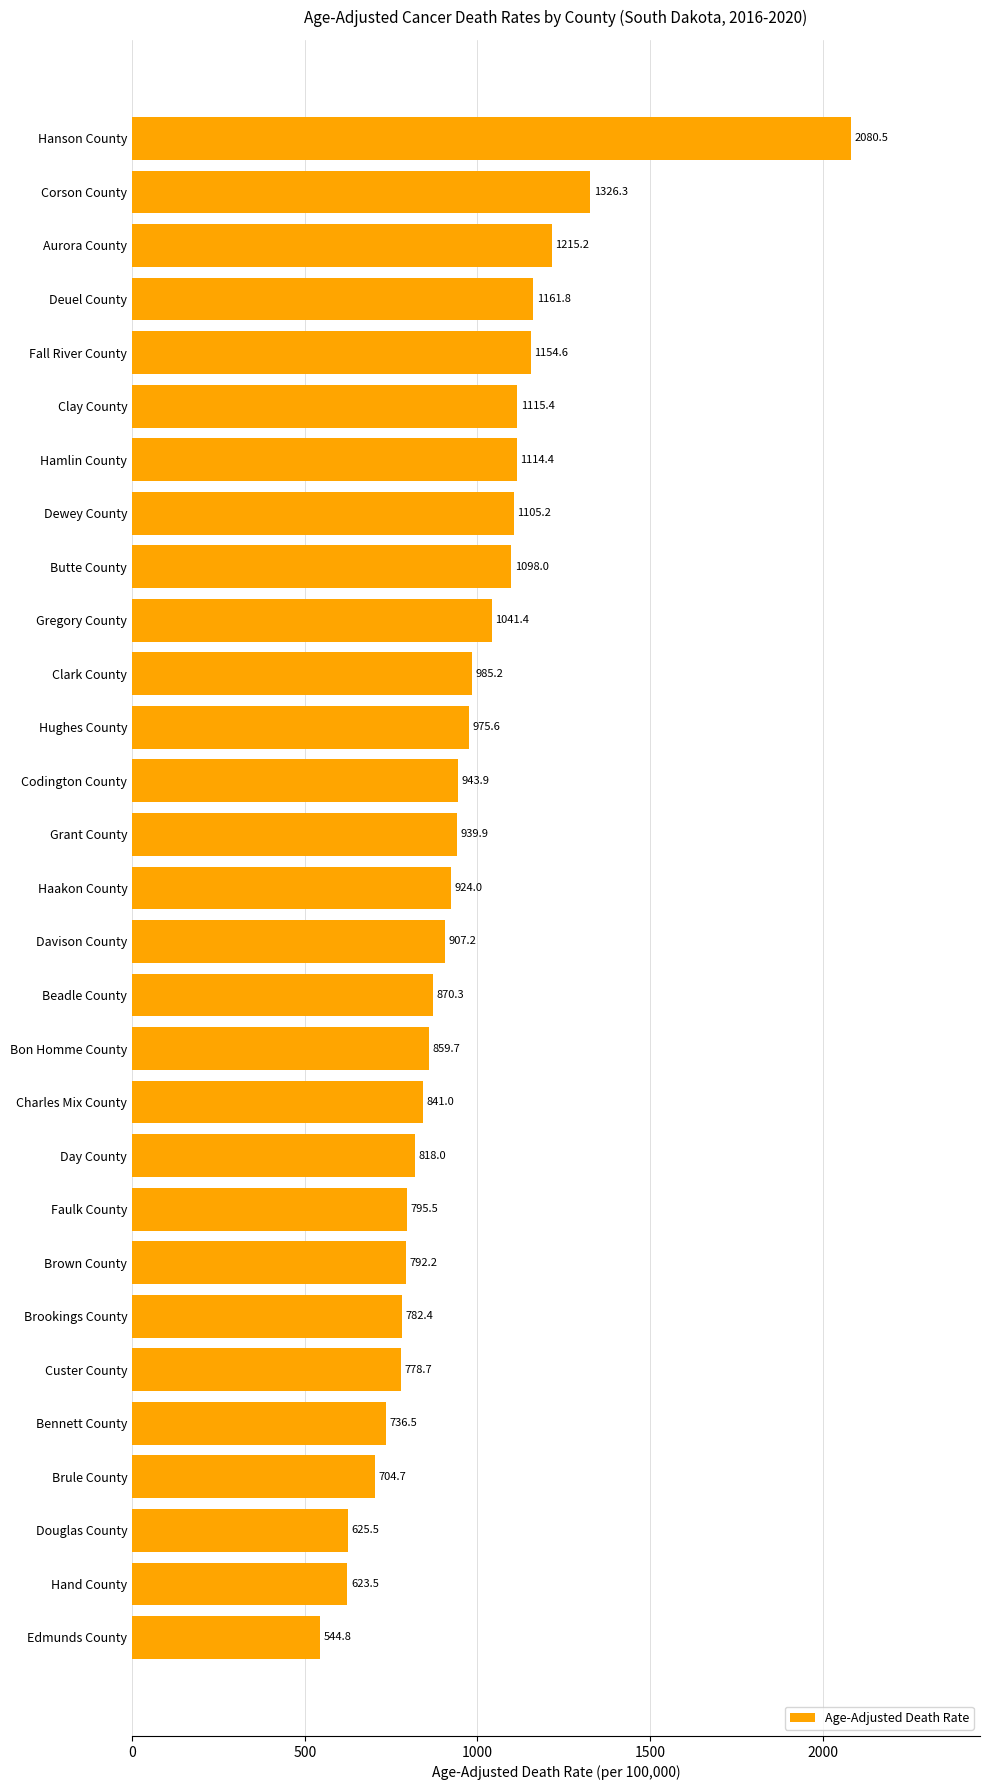

What is the sum of all values?

27861.4